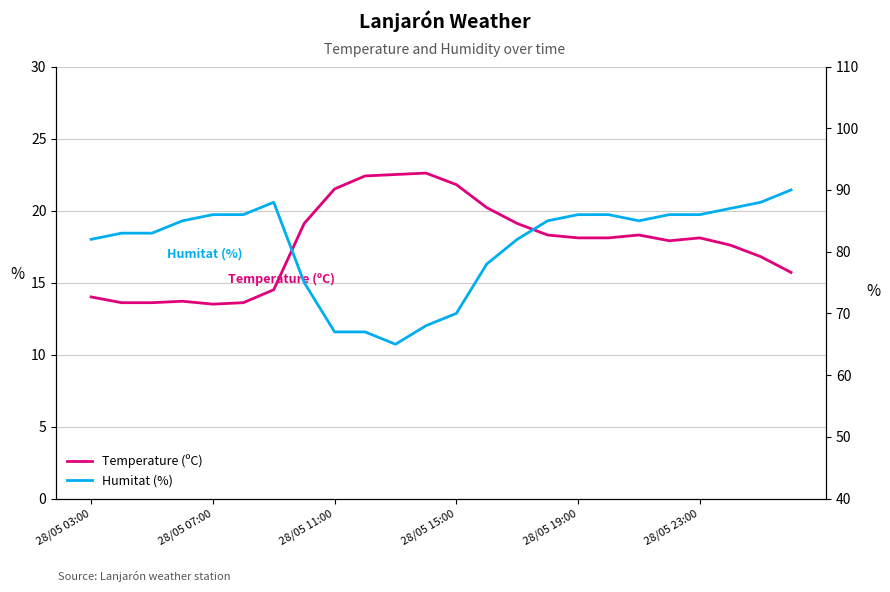

Is it true that Humitat (%) equals 33.2 at 11?

False